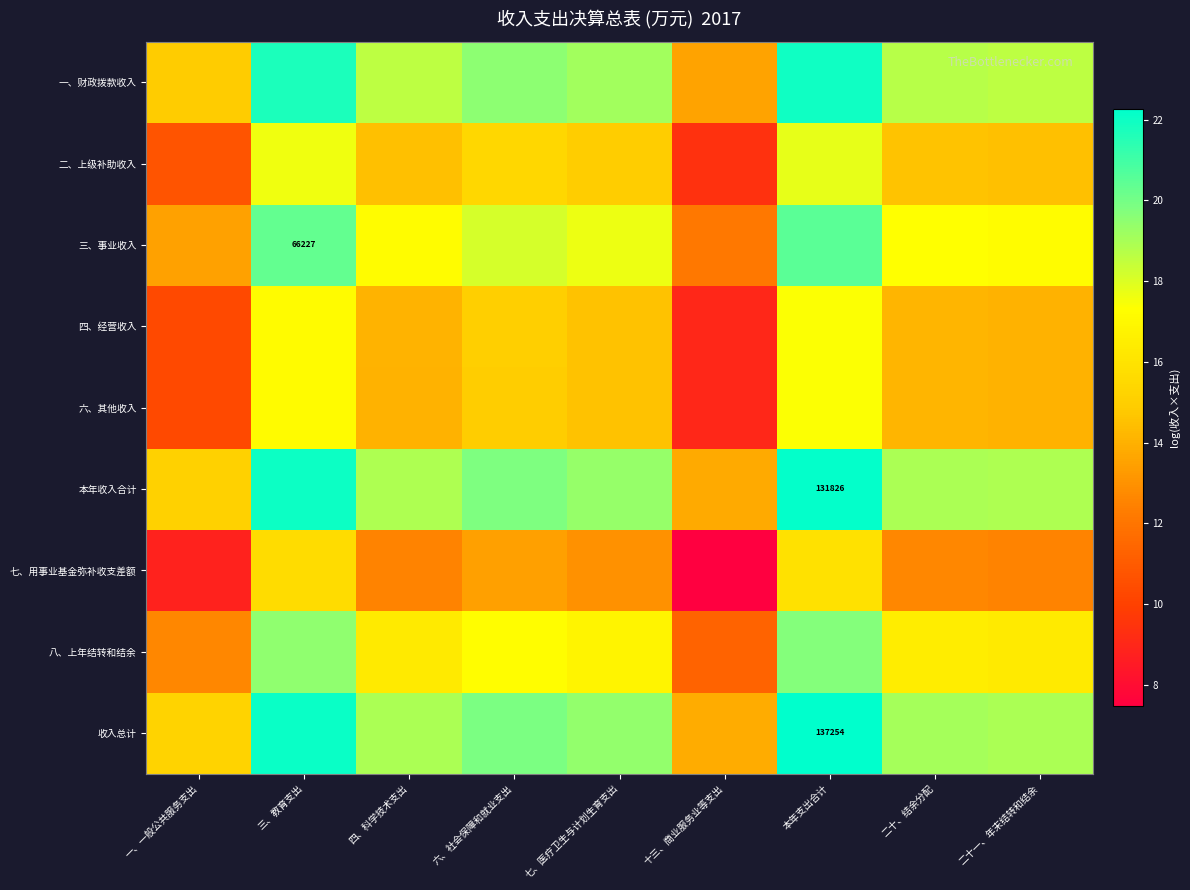

How many data points in 收入总计 are less than 19?

4